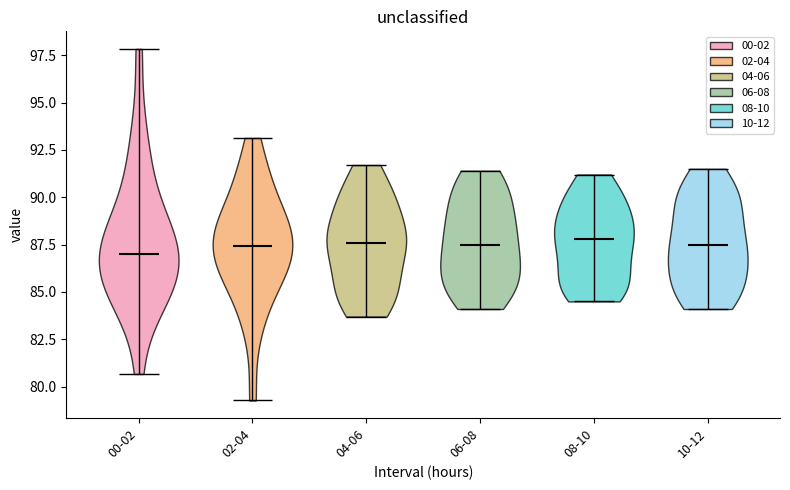

Reading left to right, read every violin against the y-axis: where its median line is, and the lowest and highest points it reaches. The values are not printed on the chart, so give them approximately, as read against the axis.

00-02: median line 87.0, lowest point 80.5, highest point 98.0
02-04: median line 87.5, lowest point 79.5, highest point 93.0
04-06: median line 87.5, lowest point 83.5, highest point 91.5
06-08: median line 87.5, lowest point 84.0, highest point 91.5
08-10: median line 88.0, lowest point 84.5, highest point 91.0
10-12: median line 87.5, lowest point 84.0, highest point 91.5